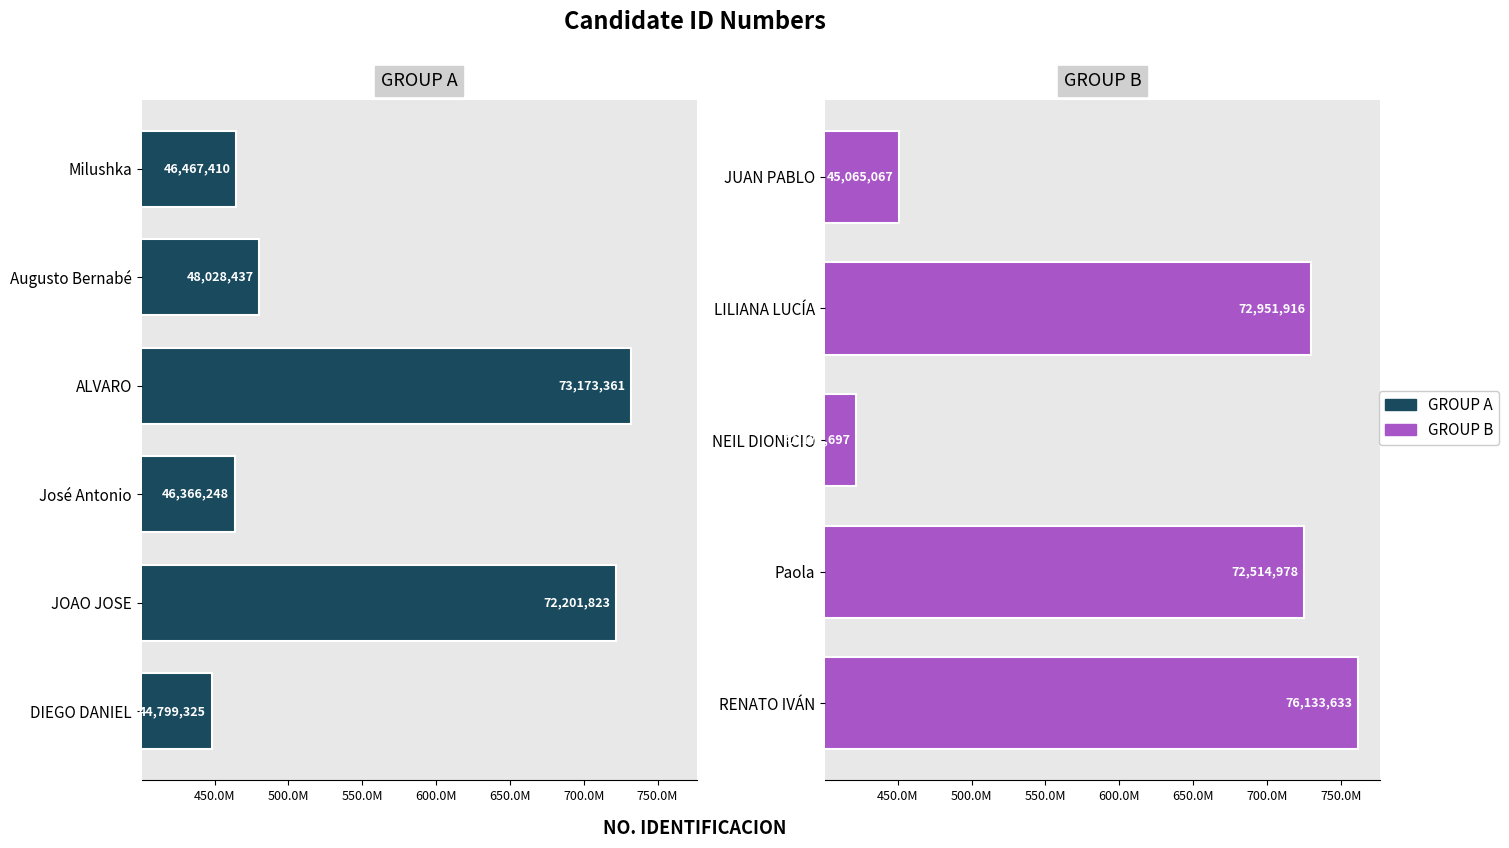

What is the label of the 8th bar from the right?

José Antonio